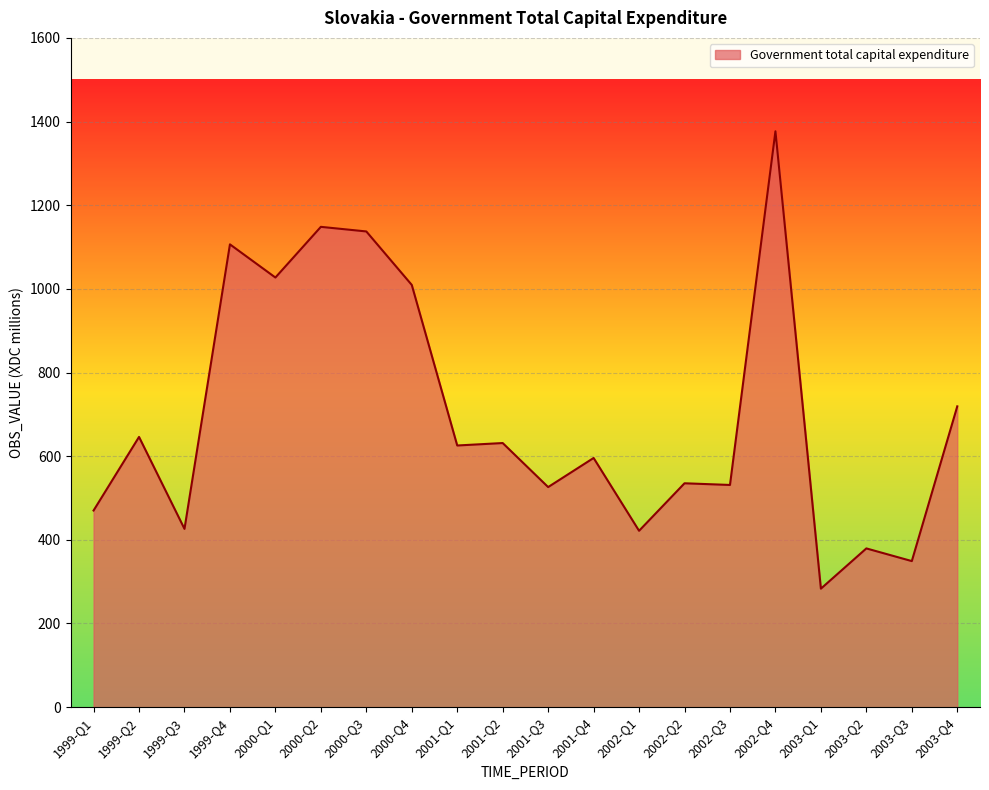

What is the smallest value displayed?

283.2